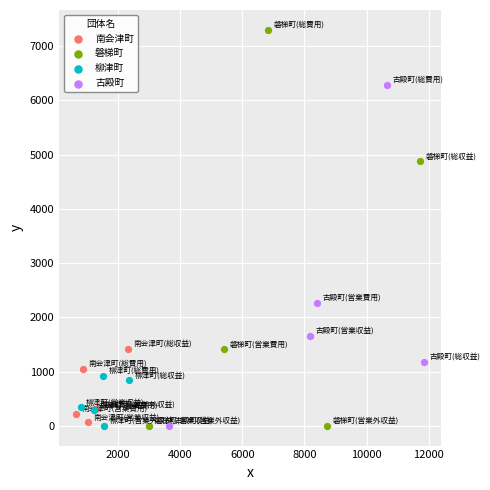

What are all the series names shown in the legend?

南会津町, 磐梯町, 柳津町, 古殿町